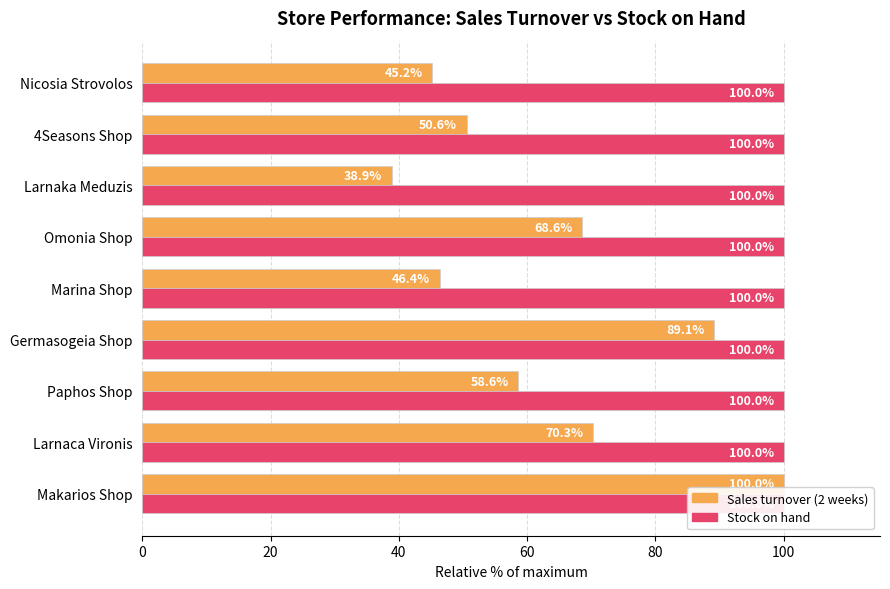

How many bars are there in total?

18